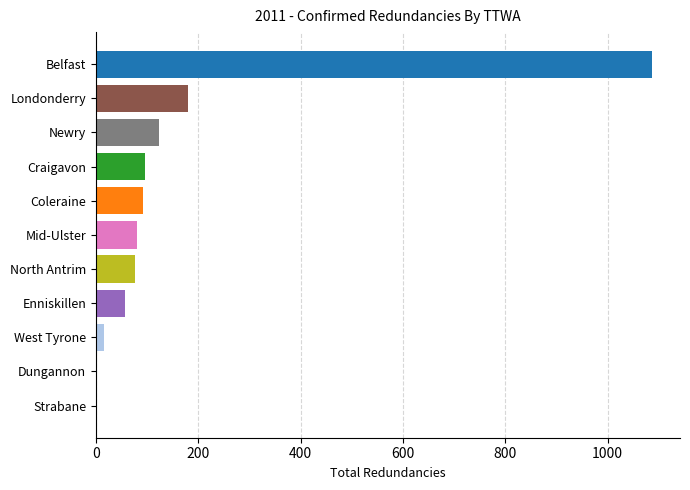

At which label is the value closest to 543?

Londonderry